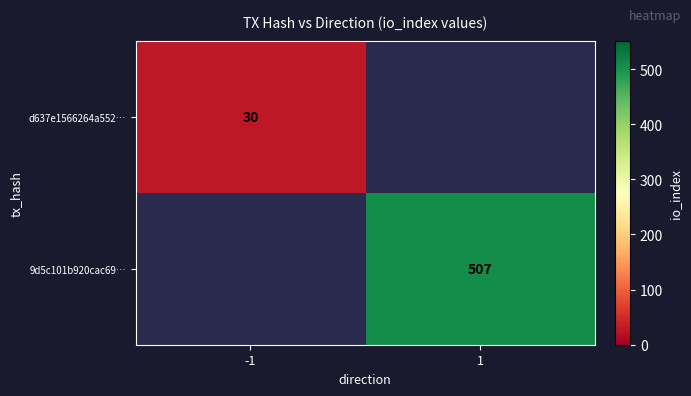

Between -1 and 1, which is larger?

1